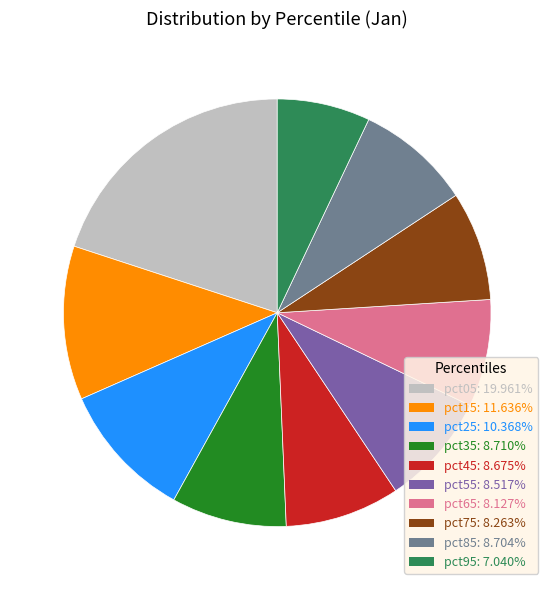

What is the largest slice in the pie chart?

pct05